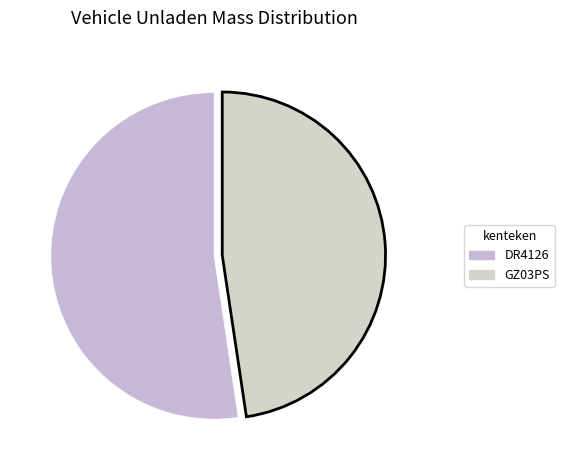

Does any single category account for the majority?

Yes